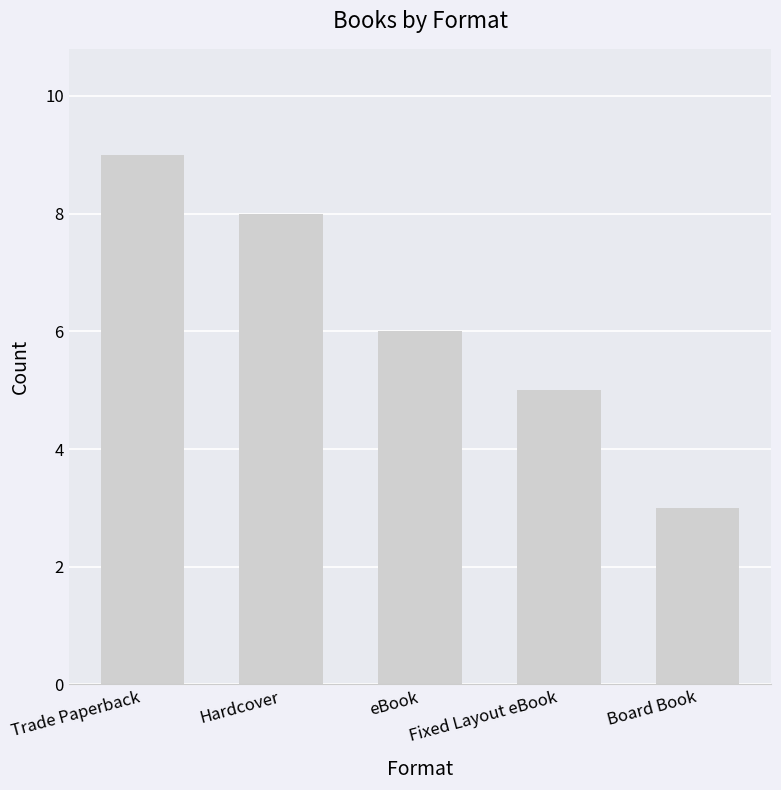

List the labels in order of value, smallest first.

Board Book, Fixed Layout eBook, eBook, Hardcover, Trade Paperback